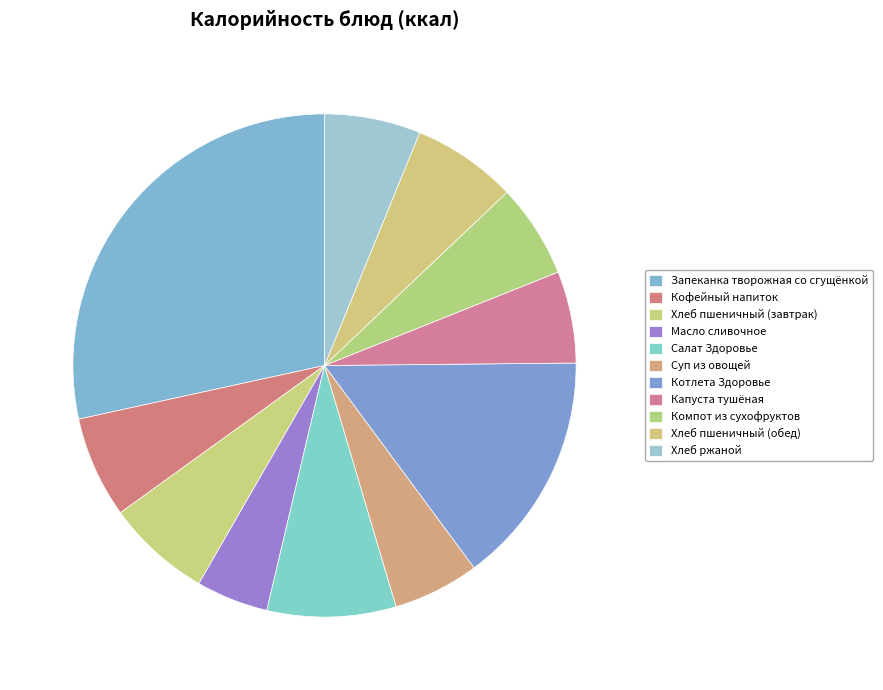

How many slices are in this pie chart?

11